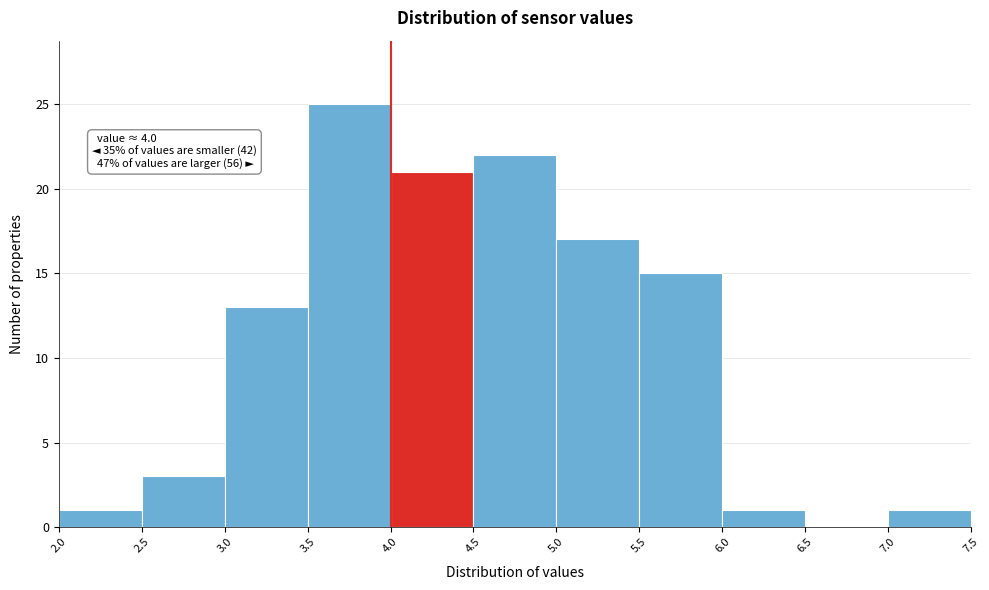

Over which range of the x-axis is the bar tallest?

3.5 to 4.0